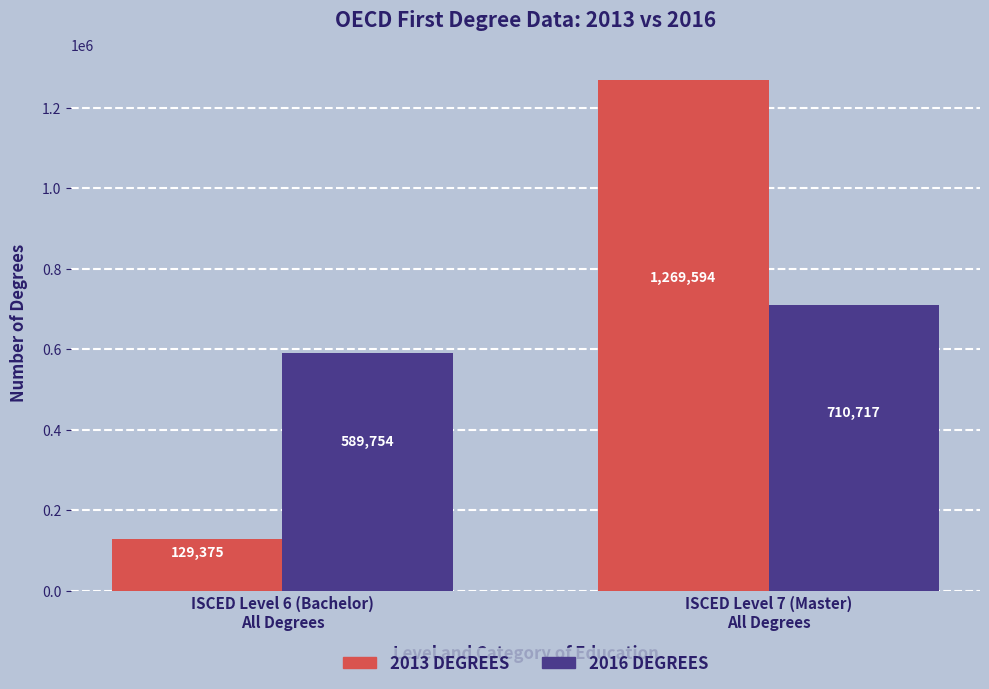

What is the maximum value shown in the chart?

1269594